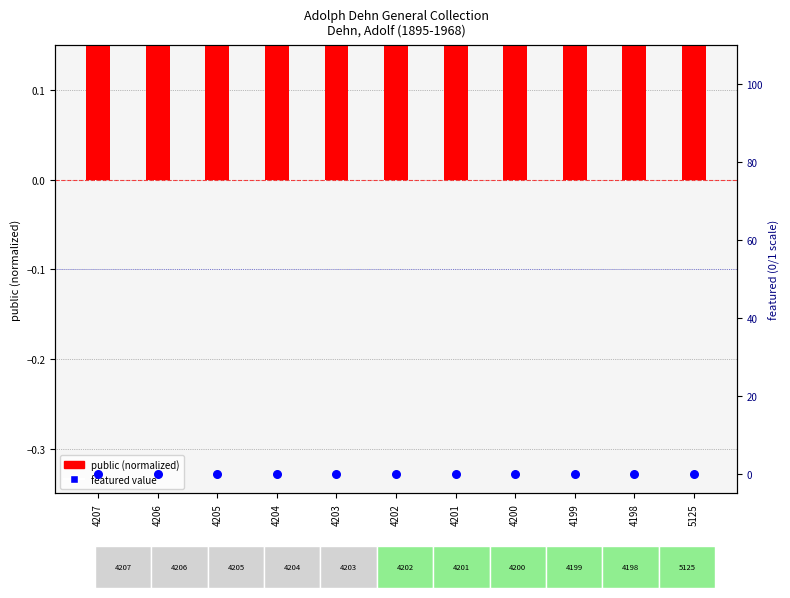

What is the total value across all series at 4204?

0.5